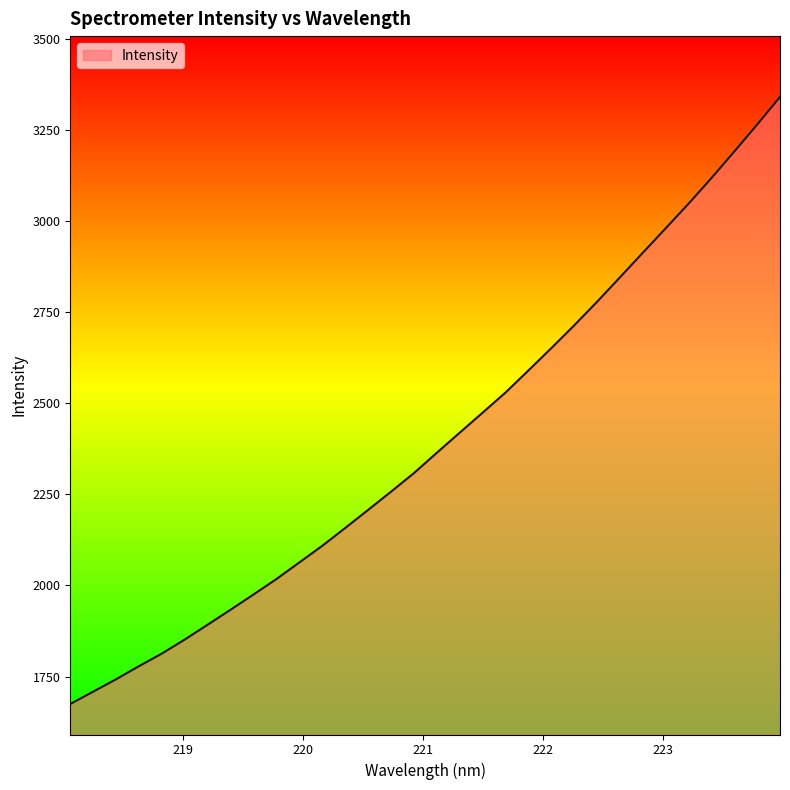

What is the greatest value displayed?

3341.2